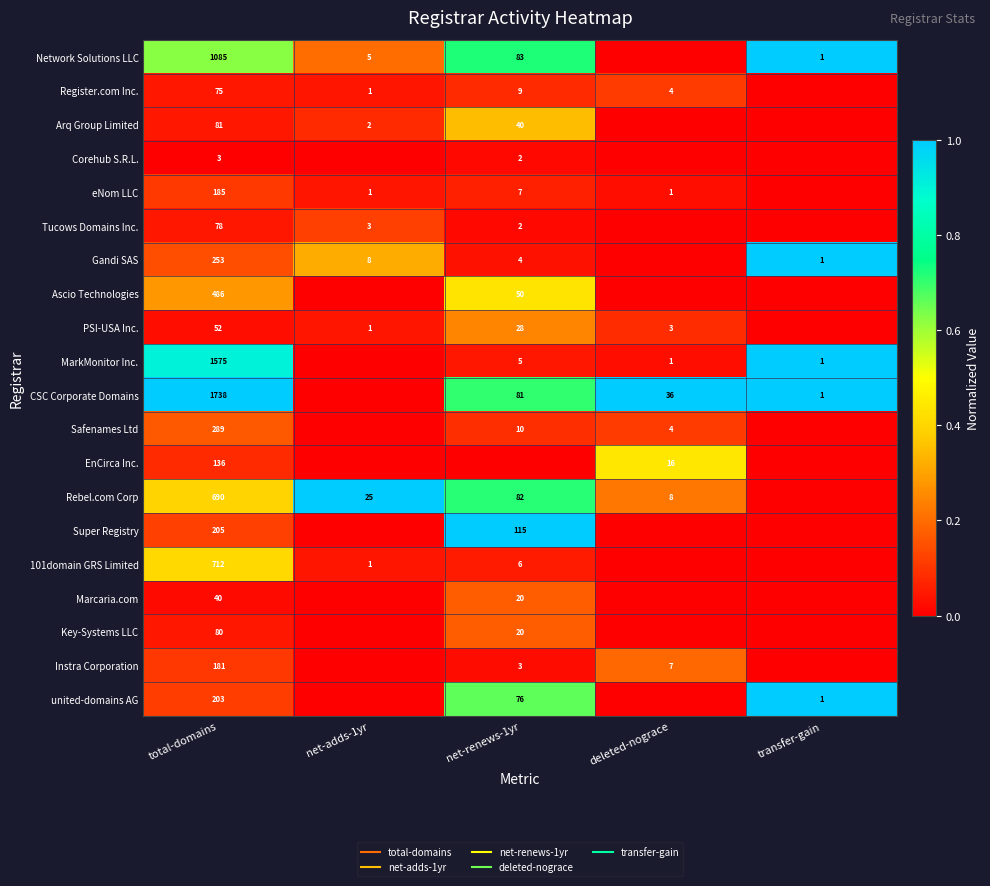

Rank the categories by PSI-USA Inc. value from highest to lowest.

net-renews-1yr, deleted-nograce, net-adds-1yr, total-domains, transfer-gain